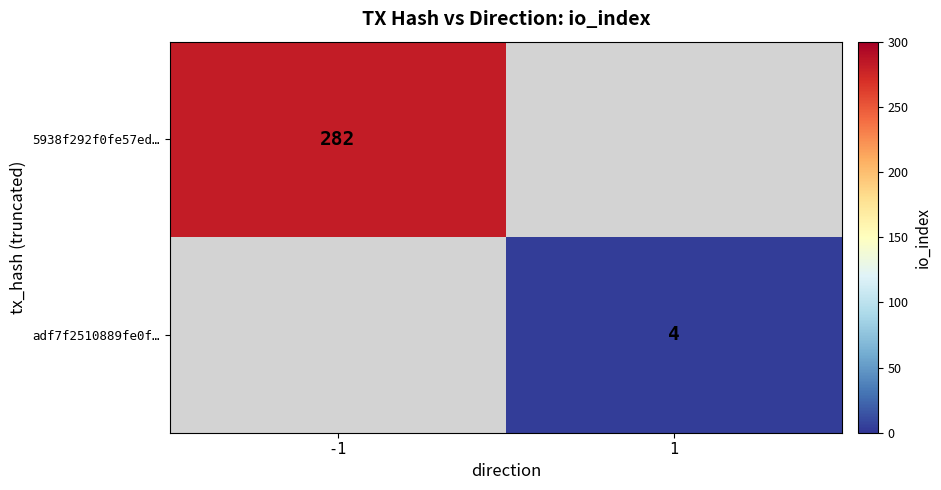

Is it true that 5938f292f0fe57ed… equals 282 at -1?

True